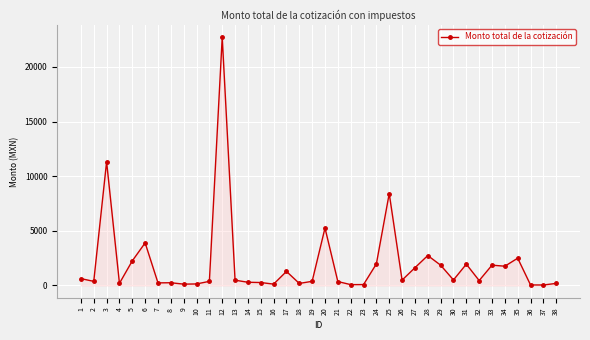

What is the greatest value displayed?

22701.7